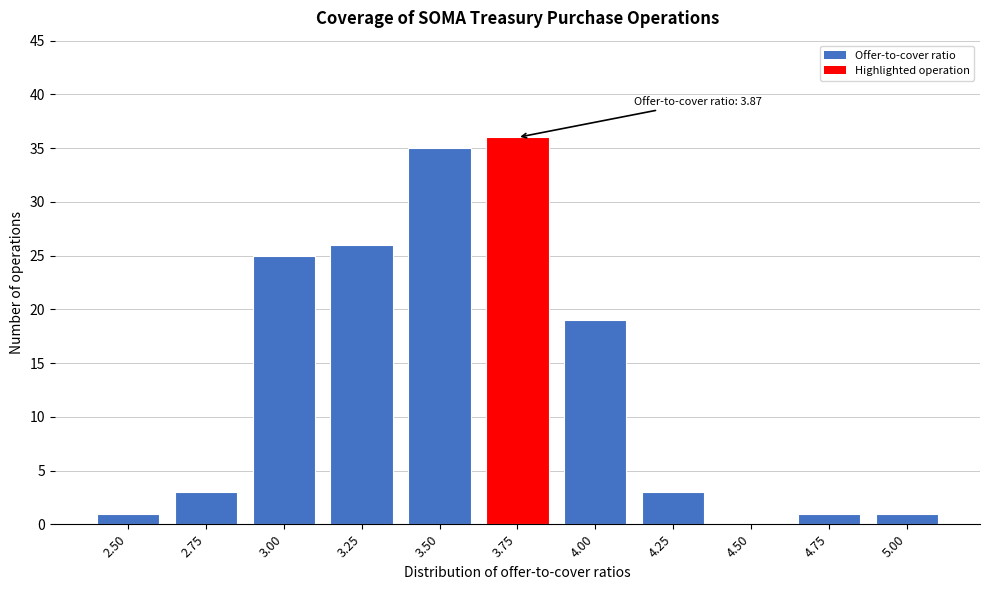

Reading right to left, transcribe all the data shown in this chart.

5.00=1	4.75=1	4.50=0	4.25=3	4.00=19	3.75=36	3.50=35	3.25=26	3.00=25	2.75=3	2.50=1